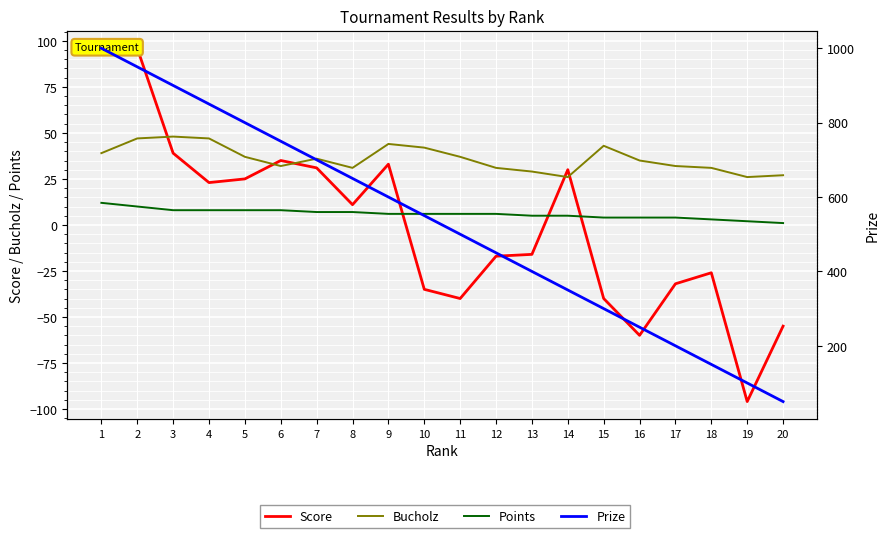

True or false: Prize and Points intersect in this chart.

False